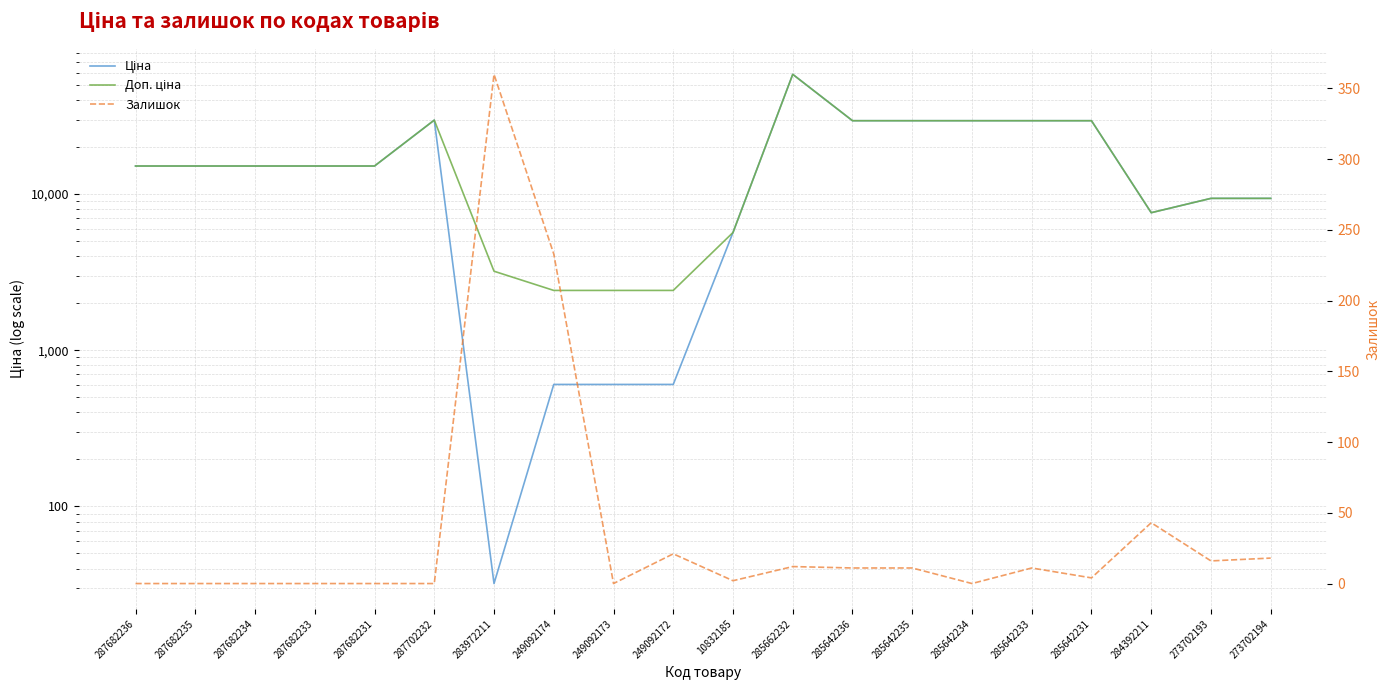

How many values in the Ціна series exceed 15120?

7